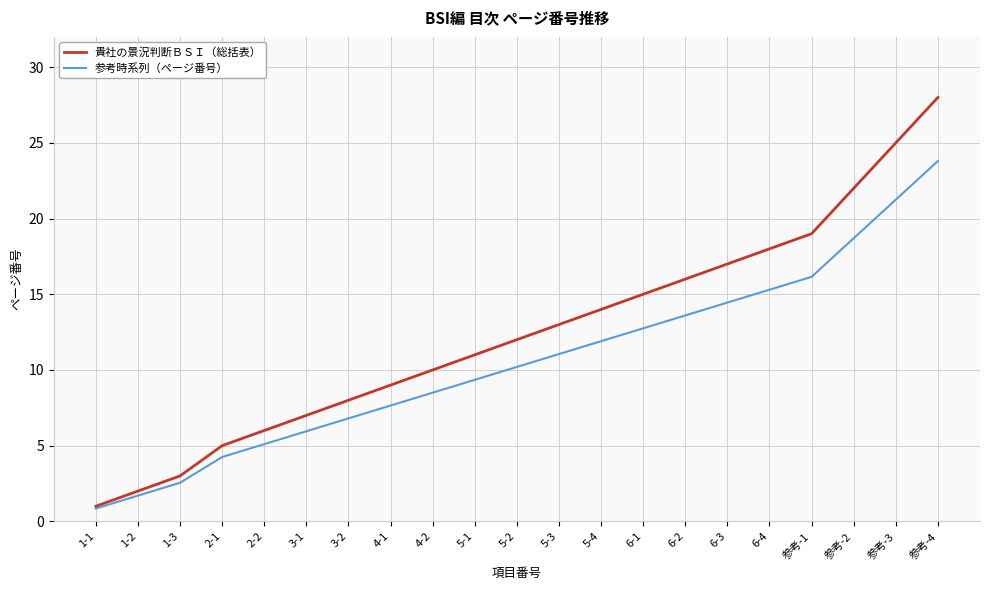

Which series has the largest total across all categories?

貴社の景況判断ＢＳＩ（総括表）